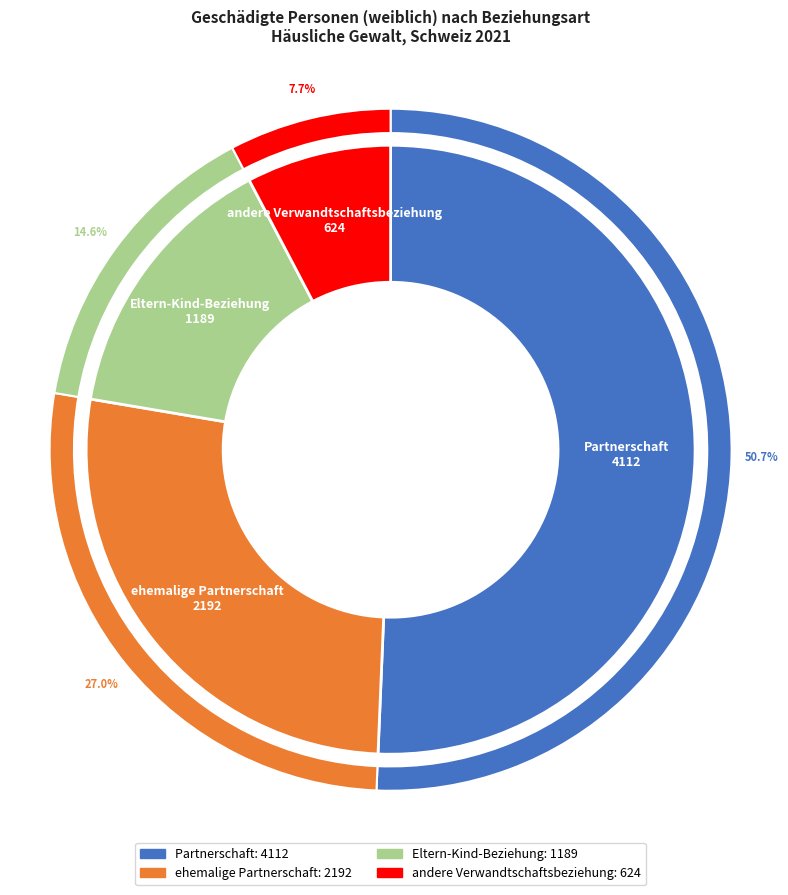

Combined, what portion of the pie is Eltern-Kind-Beziehung and Partnerschaft?

65.3%